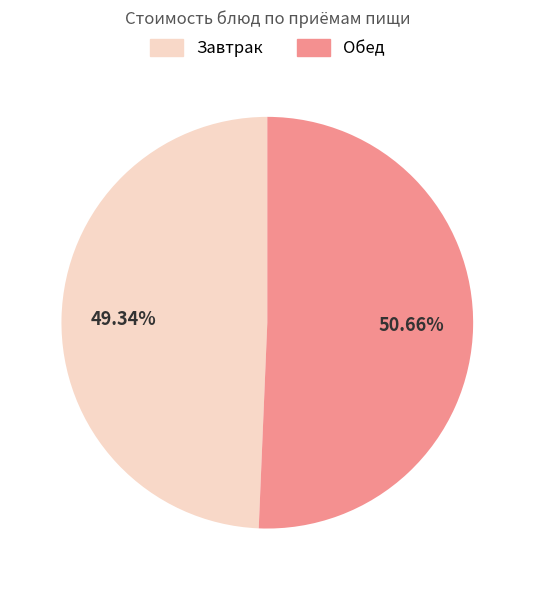

Combined, do Завтрак and Обед account for over 50%?

Yes